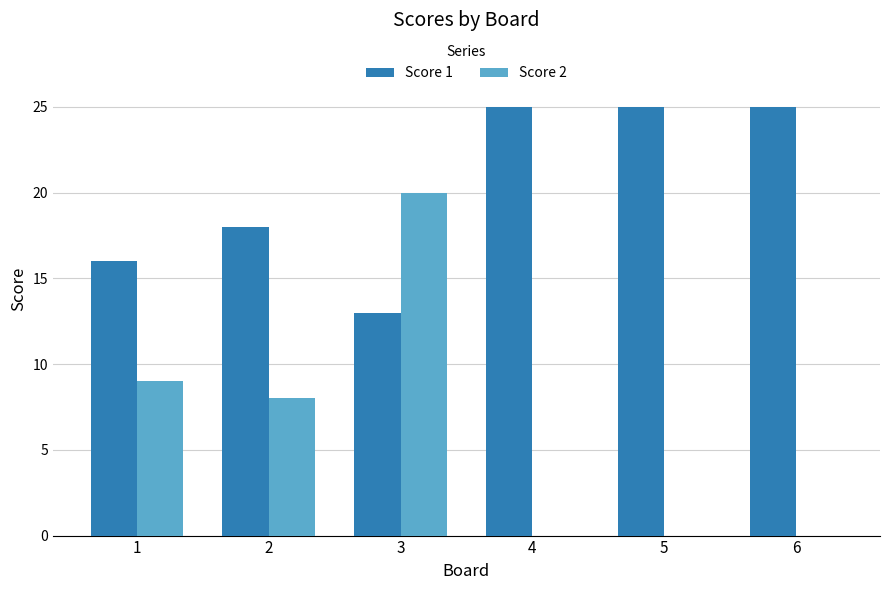

Reading left to right, what are all the values shown in this chart?

Score 1: 1=16	2=18	3=13	4=25	5=25	6=25
Score 2: 1=9	2=8	3=20	4=0	5=0	6=0